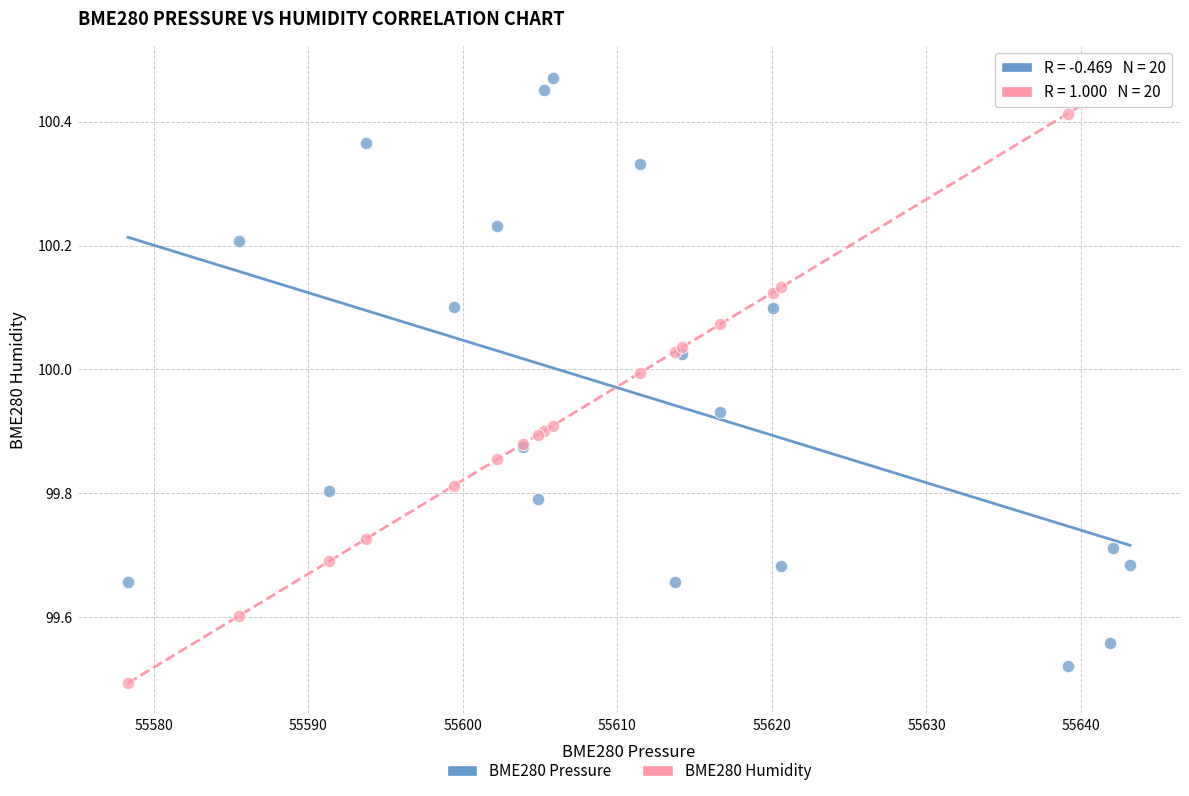

What are all the series names shown in the legend?

BME280 Pressure, BME280 Humidity